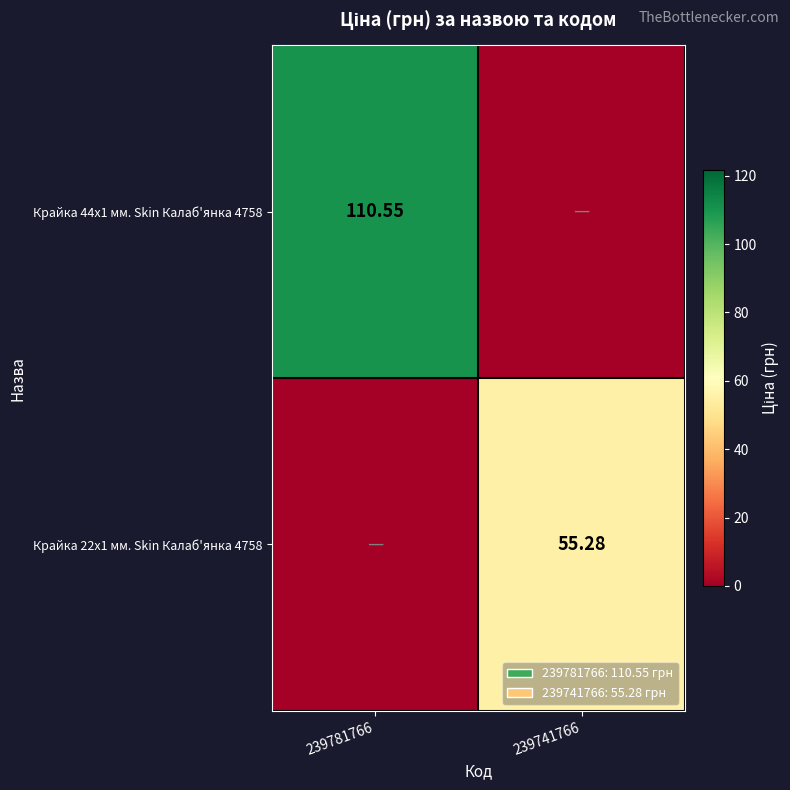

How many categories are shown in the chart?

2